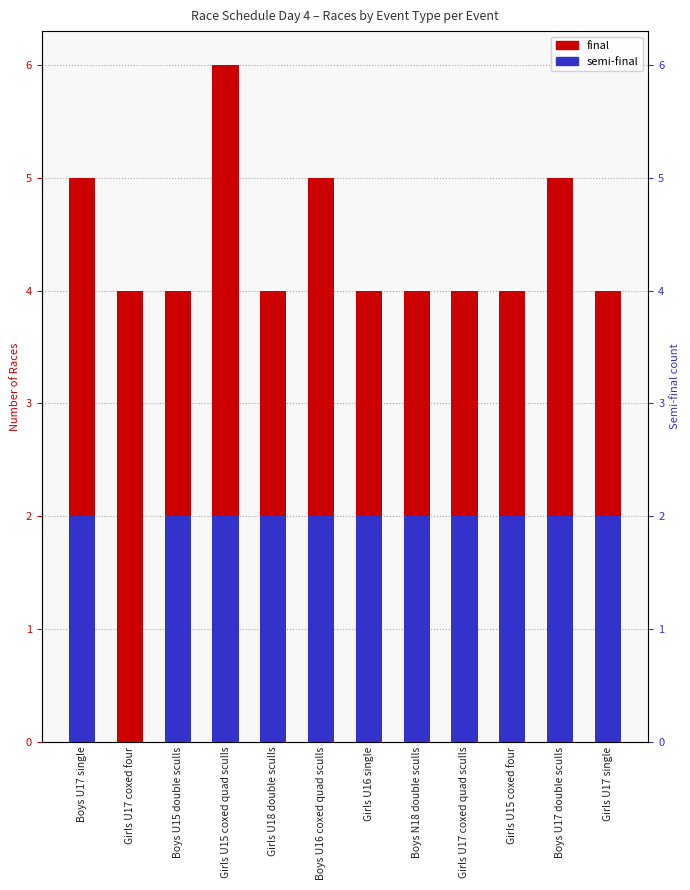

How many data points does each series have?

12